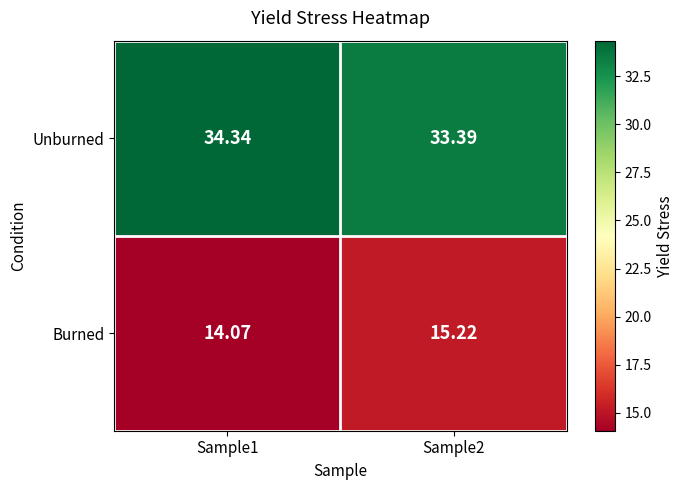

List the series in order of their peak value, highest first.

Unburned, Burned